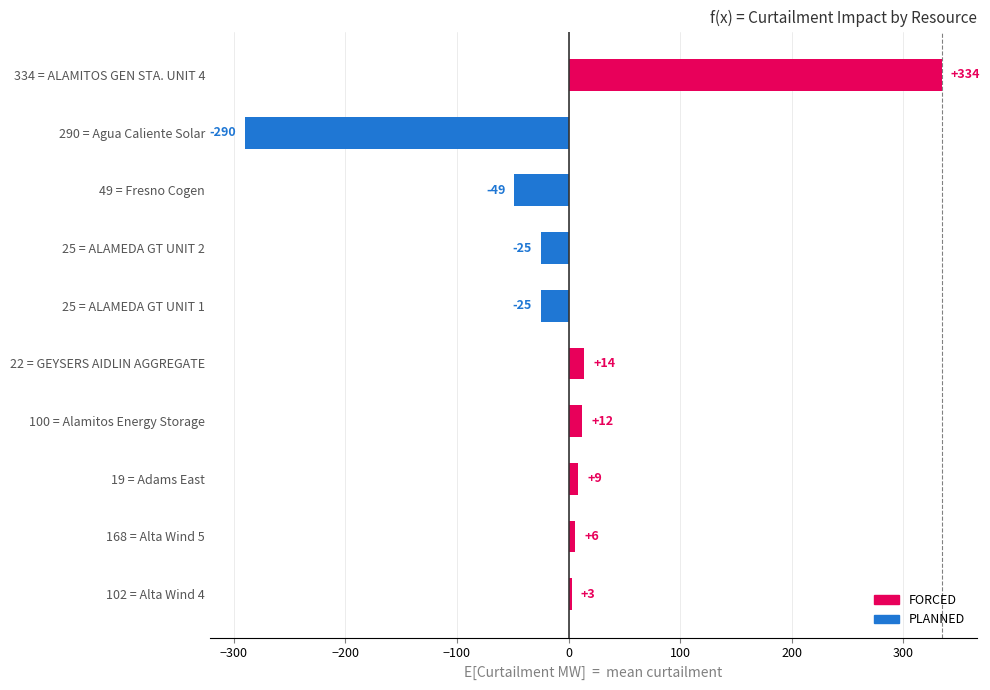

What is the greatest value displayed?

334.4